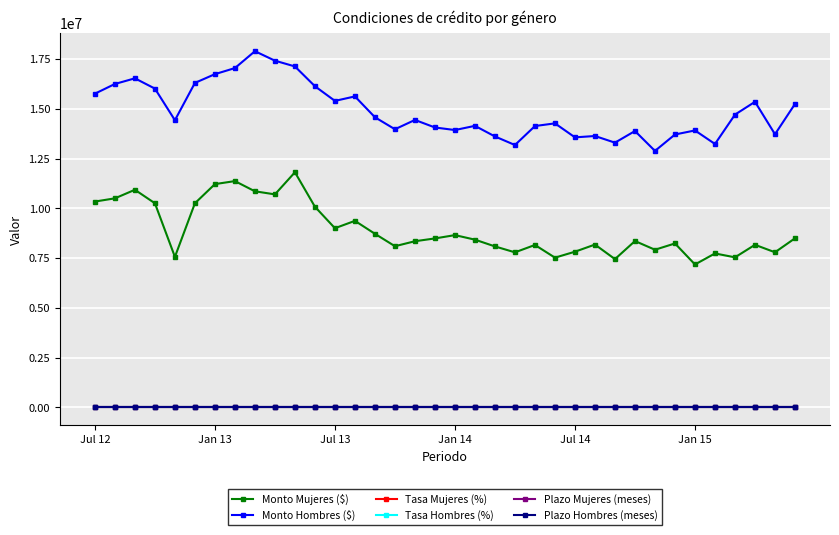

True or false: Plazo Mujeres (meses) has more than 0 points higher than both neighbors.

True